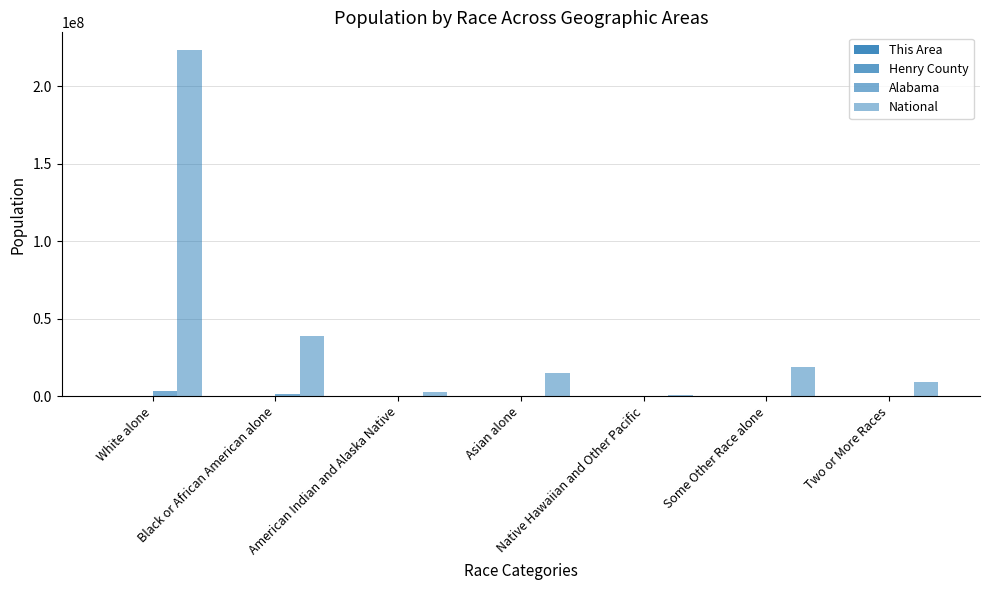

At White alone, list the series in order from smallest to largest.

This Area, Henry County, Alabama, National